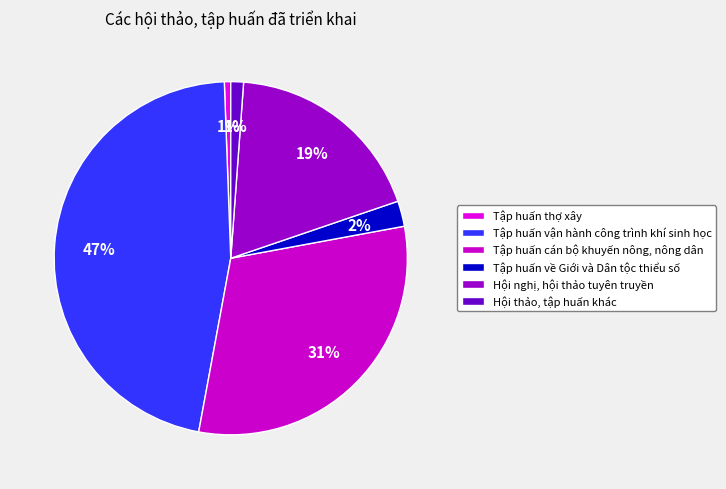

Is the sum of Tập huấn thợ xây and Hội thảo, tập huấn khác greater than half?

No